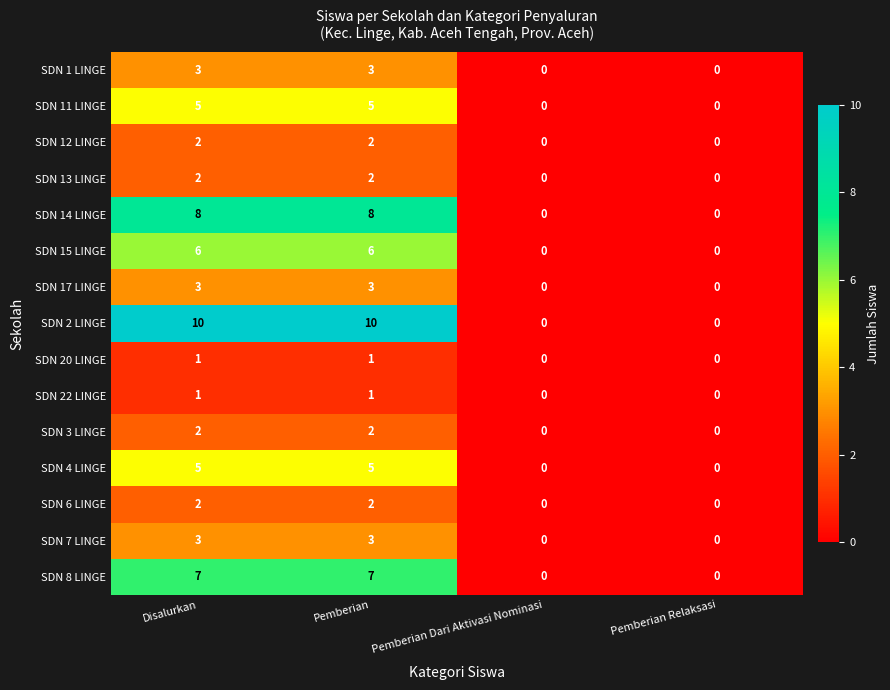

The SDN 13 LINGE series shows 0 at Pemberian Relaksasi. True or false?

True